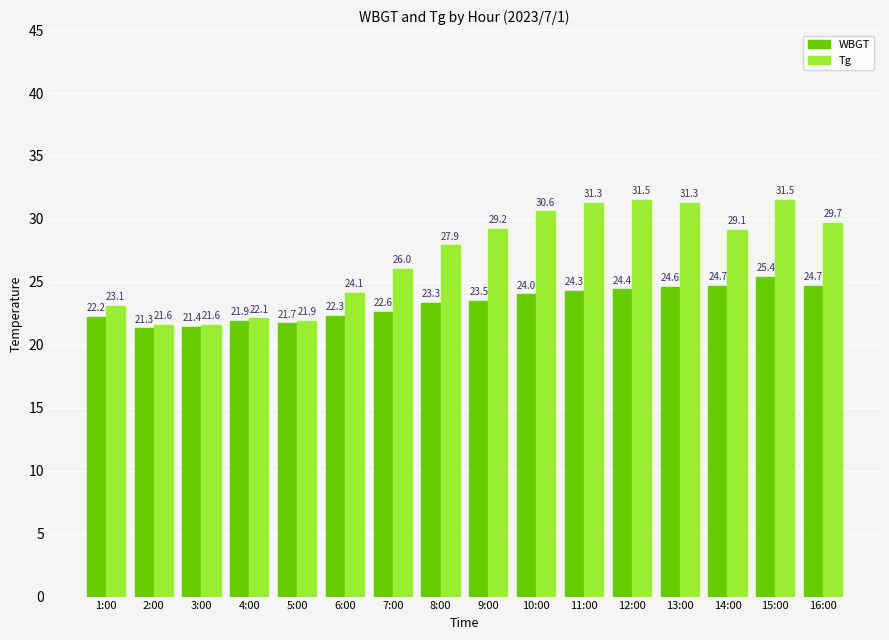

Which series changed the most between 3:00 and 13:00?

Tg